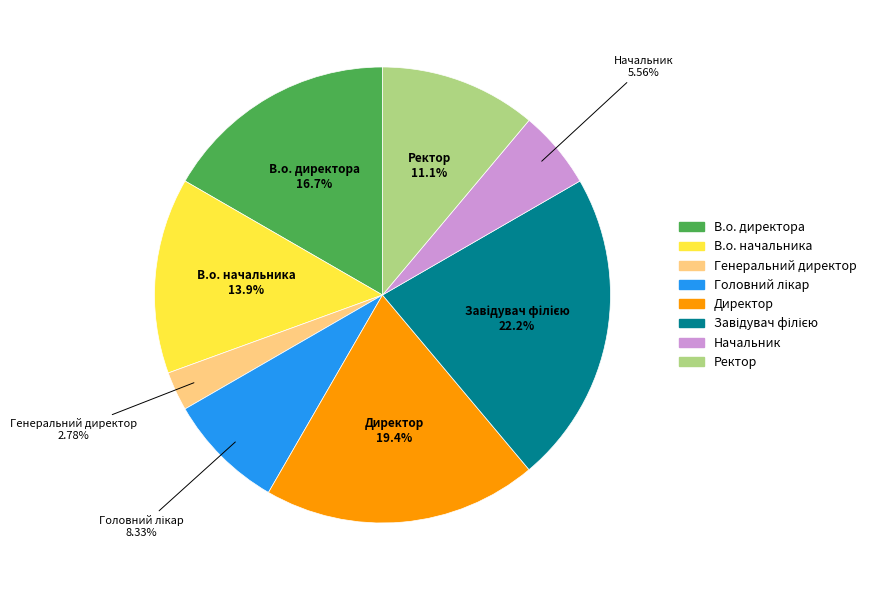

Does В.о. директора represent more than half of the total?

No